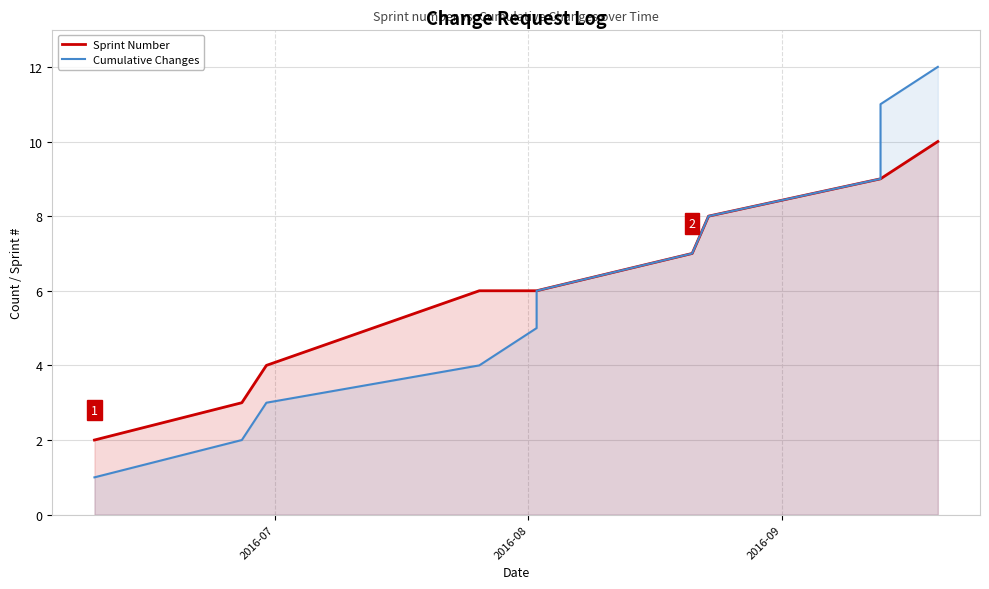

How many lines are shown in the chart?

2